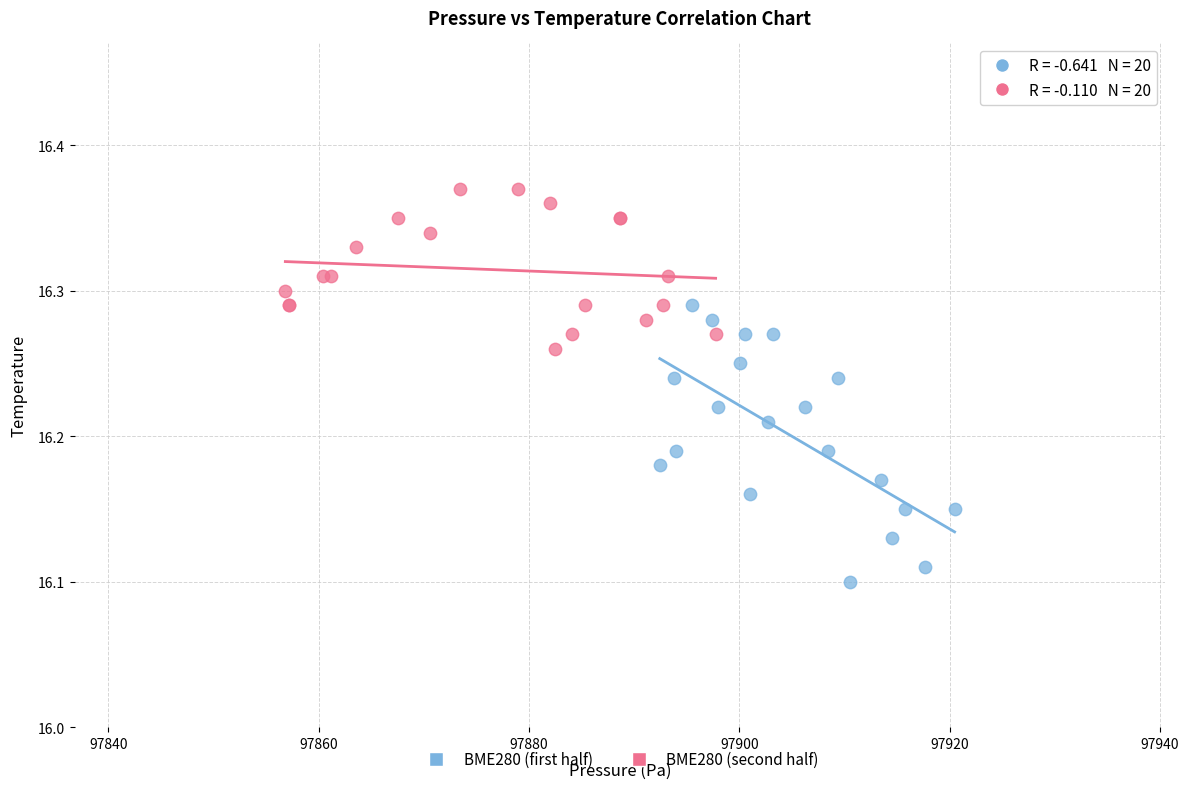

What are all the series names shown in the legend?

BME280 (first half), BME280 (second half)